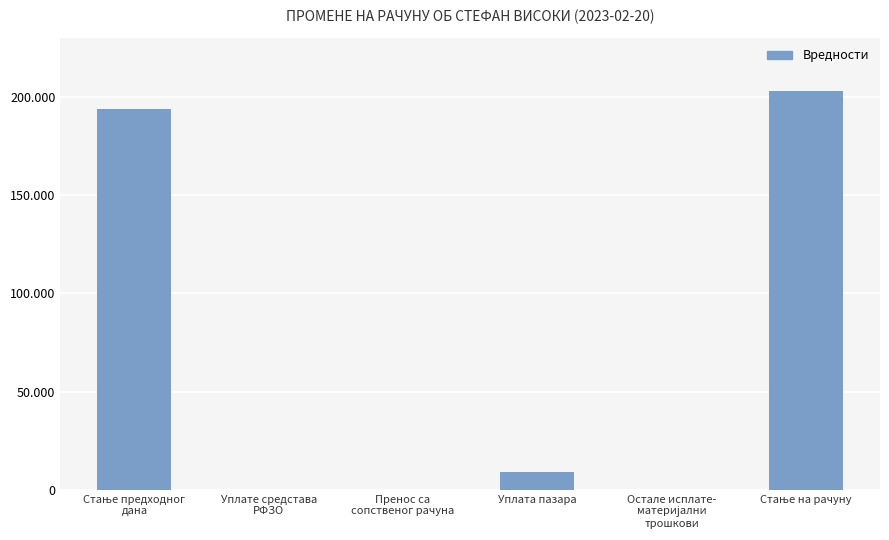

Where does the data first go above 8850?

Стање предходног
дана